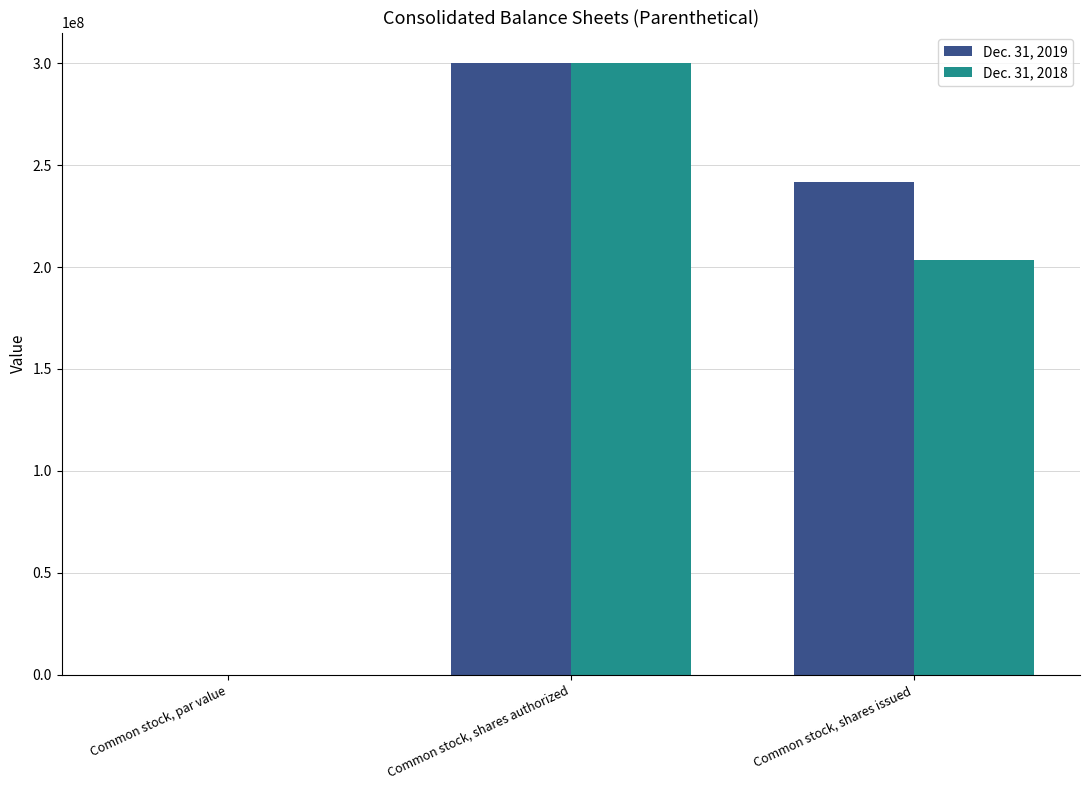

What is the maximum value shown in the chart?

300000000.0